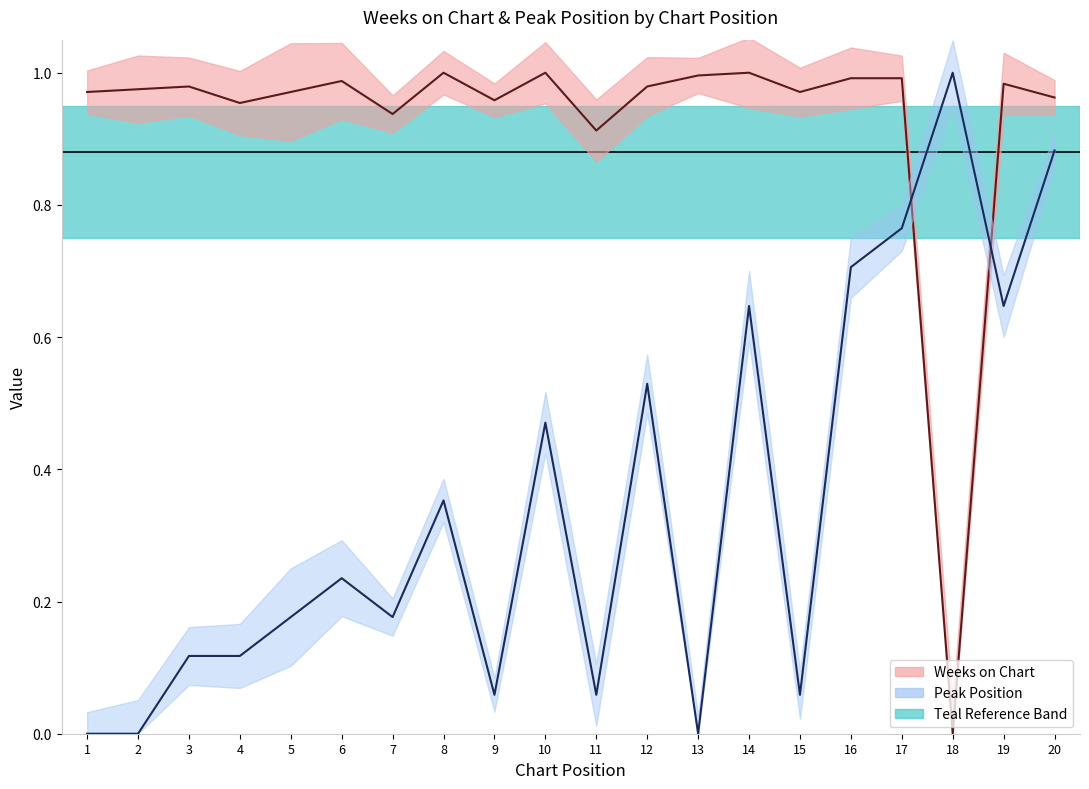

Reading left to right, transcribe all the data shown in this chart.

Weeks on Chart: 1.0	1.0	1.0	1.0	1.0	1.0	0.9	1.0	1.0	1.0	0.9	1.0	1.0	1.0	1.0	1.0	1.0	0.0	1.0	1.0
Peak Position: 0.0	0.0	0.1	0.1	0.2	0.2	0.2	0.4	0.1	0.5	0.1	0.5	0.0	0.6	0.1	0.7	0.8	1.0	0.6	0.9